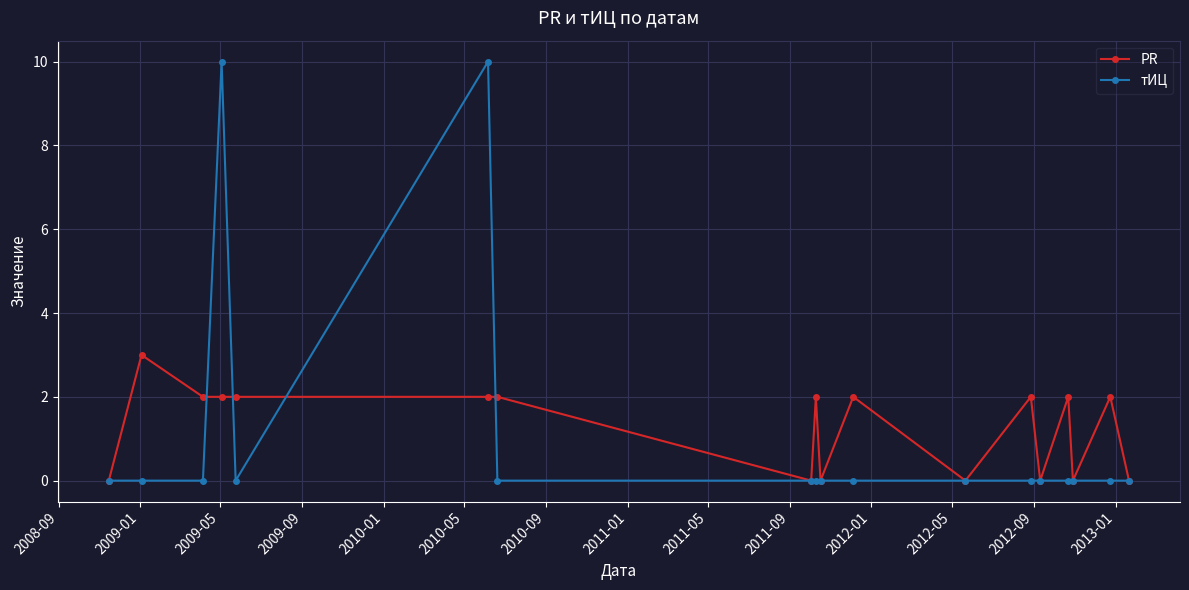

Reading left to right, extract all data points from this chart.

PR: 0	3	2	2	2	2	2	0	2	0	2	0	2	0	2	0	2	0
тИЦ: 0	0	0	10	0	10	0	0	0	0	0	0	0	0	0	0	0	0